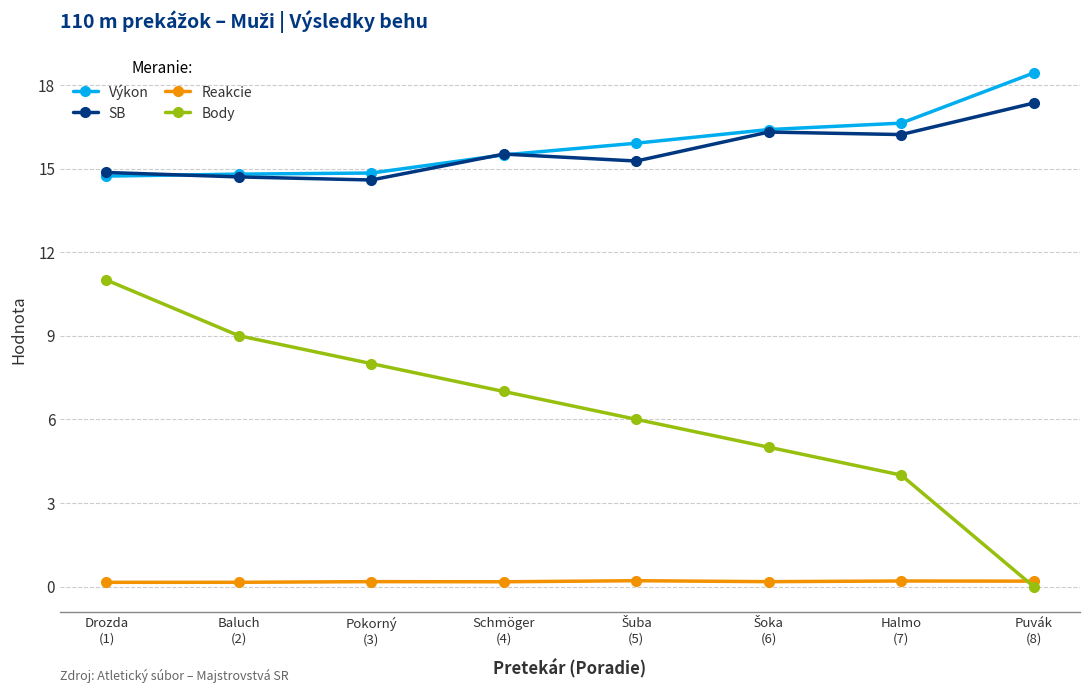

Count the number of data series in this chart.

4